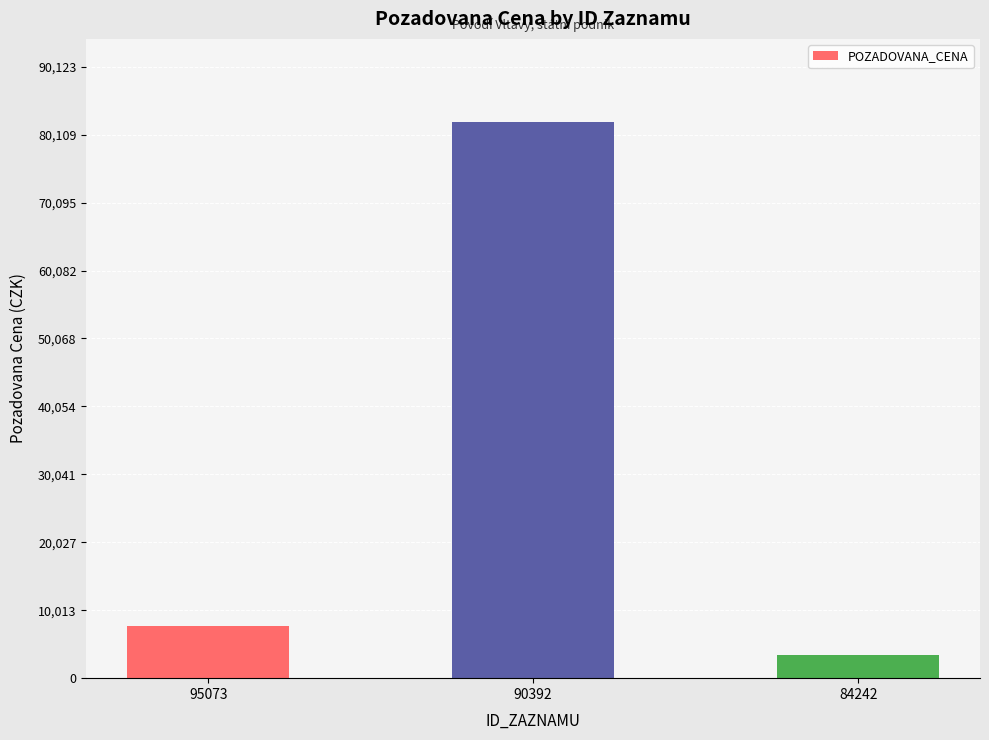

What is the smallest value displayed?

3400